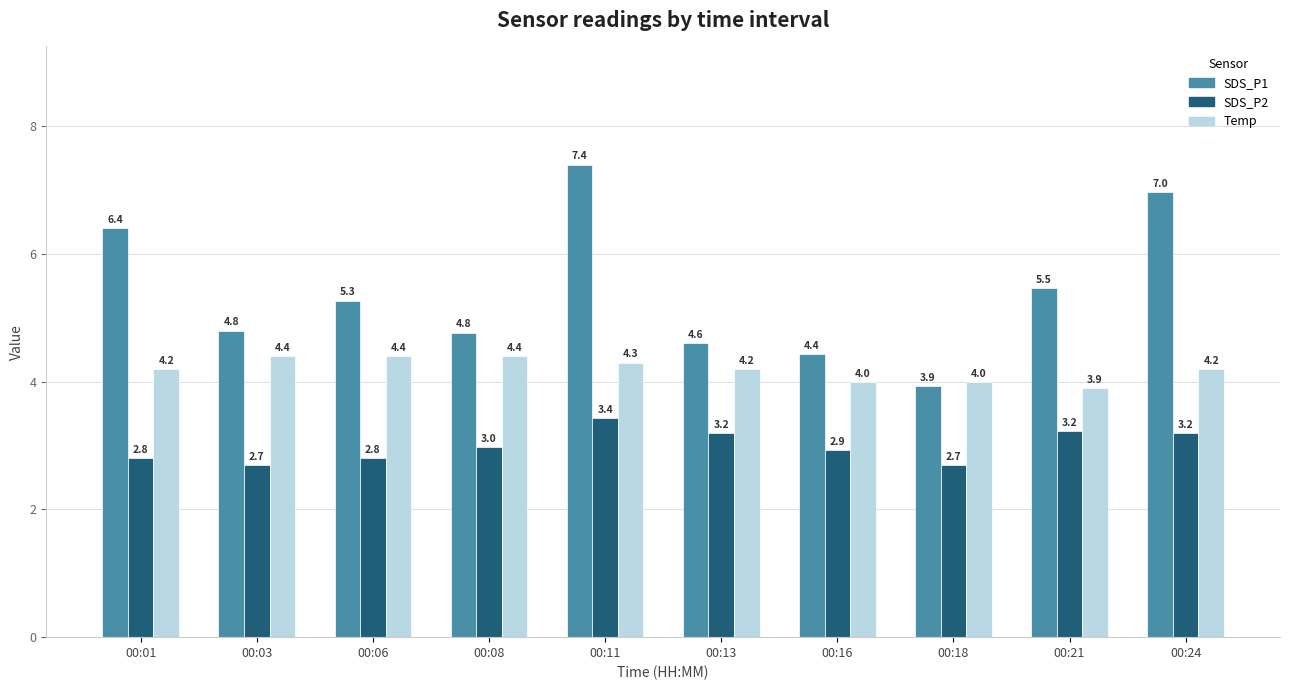

How many bars are there in total?

30